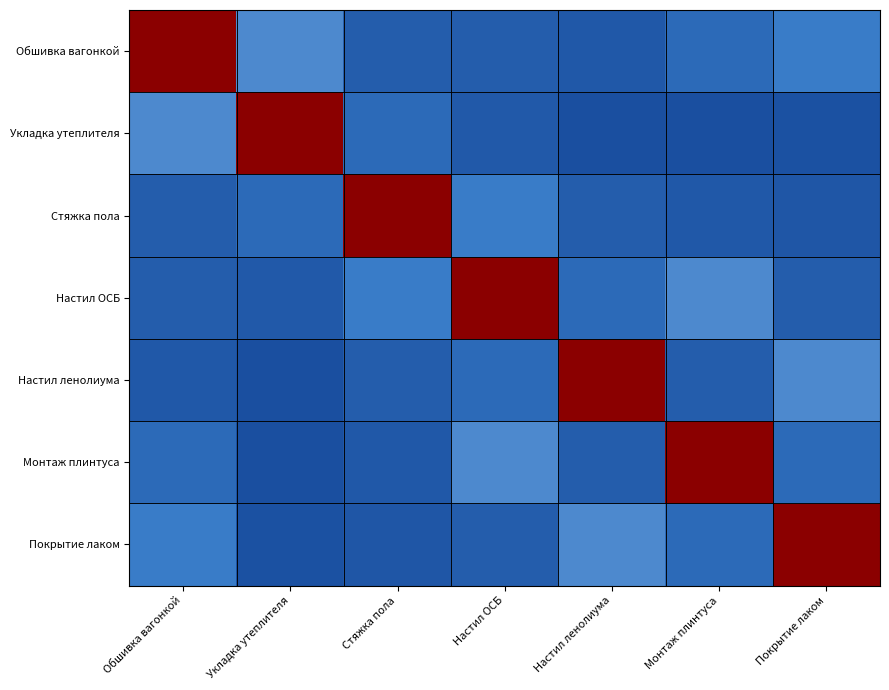

What is the greatest value displayed?

1470